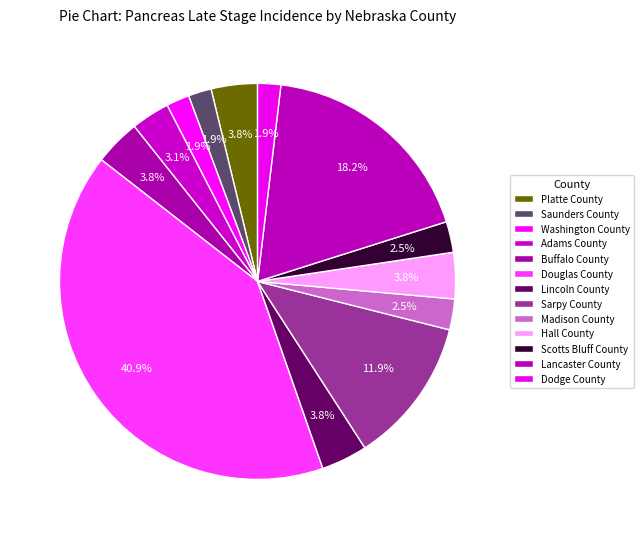

Rank the categories by value from highest to lowest.

Douglas County, Lancaster County, Sarpy County, Platte County, Buffalo County, Lincoln County, Hall County, Adams County, Madison County, Scotts Bluff County, Saunders County, Washington County, Dodge County